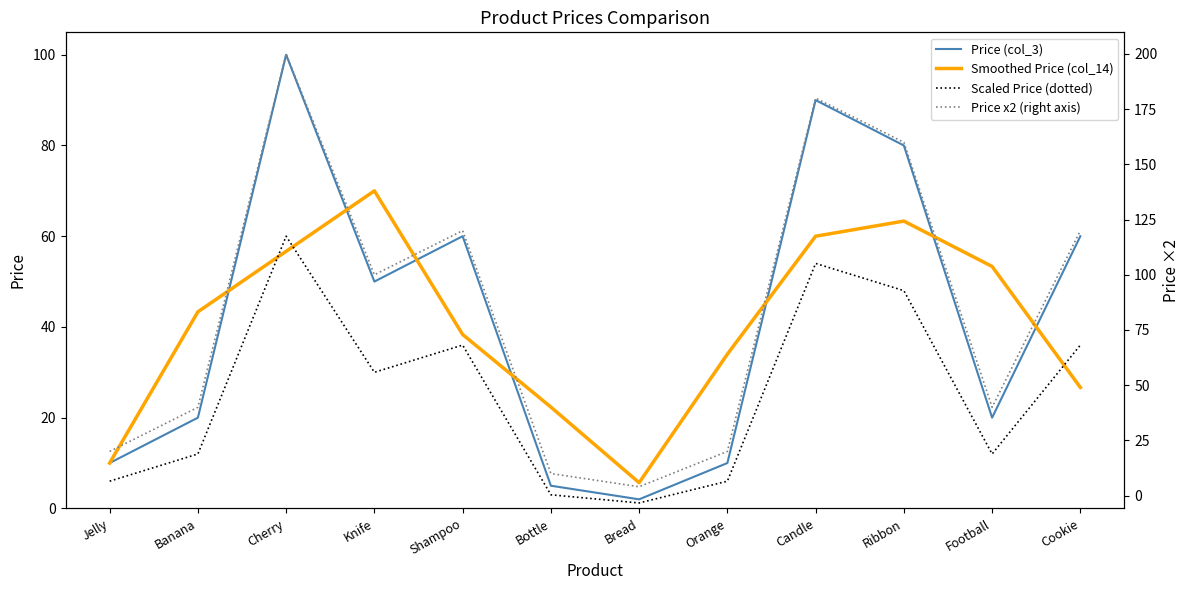

At Bottle, list the series in order from smallest to largest.

Scaled Price (dotted), Price (col_3), Price x2 (right axis), Smoothed Price (col_14)